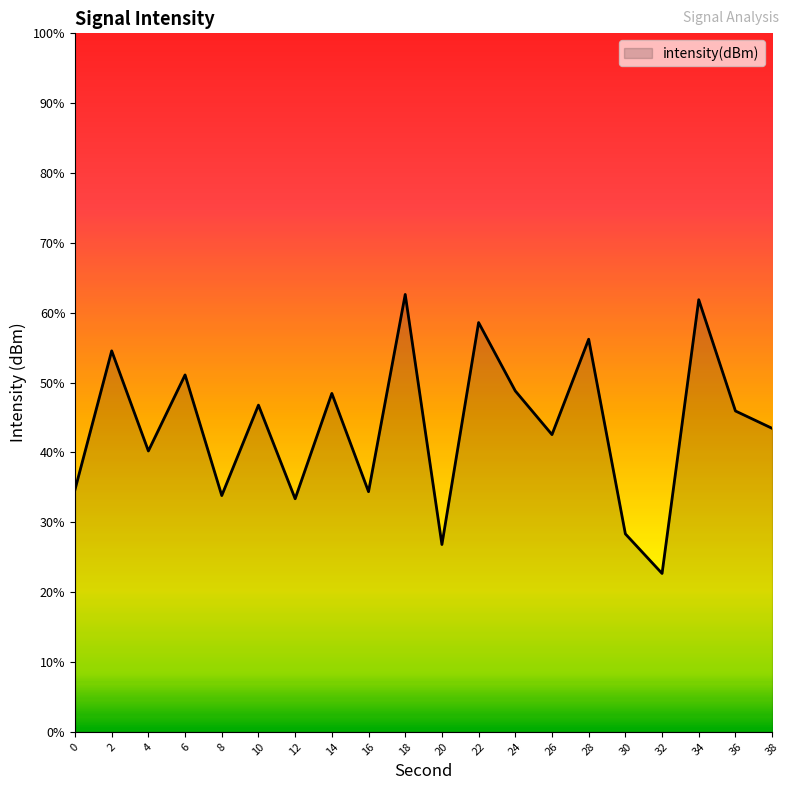

Which has a higher value, 14 or 12?

14